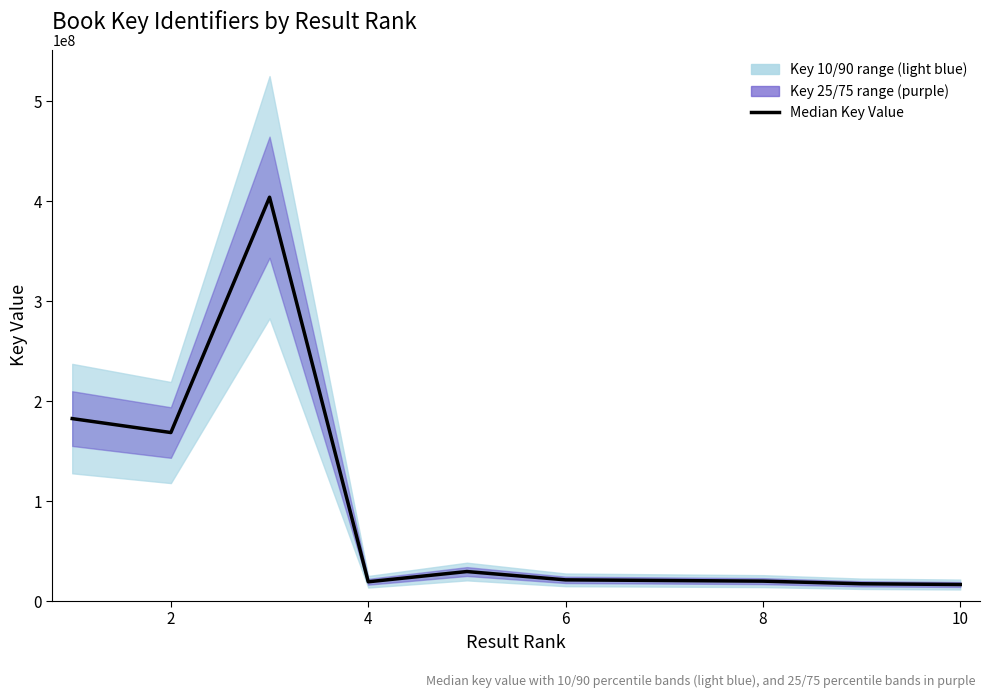

Reading left to right, extract all data points from this chart.

182476784	168523807	403910348	19259903	29494886	21178124	20539217	19893635	17269192	16519424